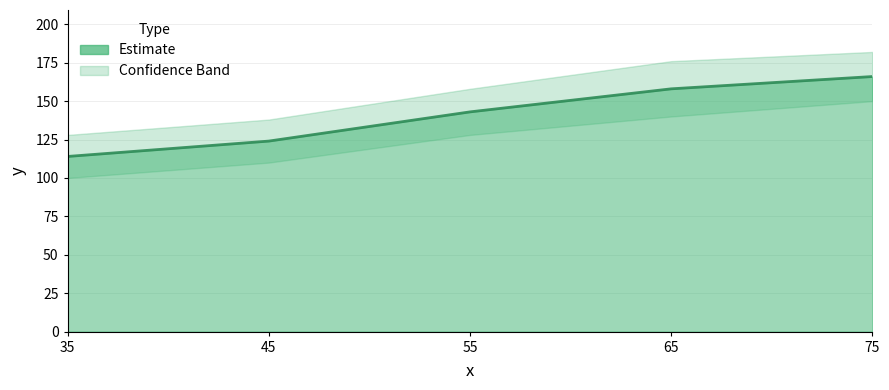

Reading left to right, extract all data points from this chart.

35=114	45=124	55=143	65=158	75=166